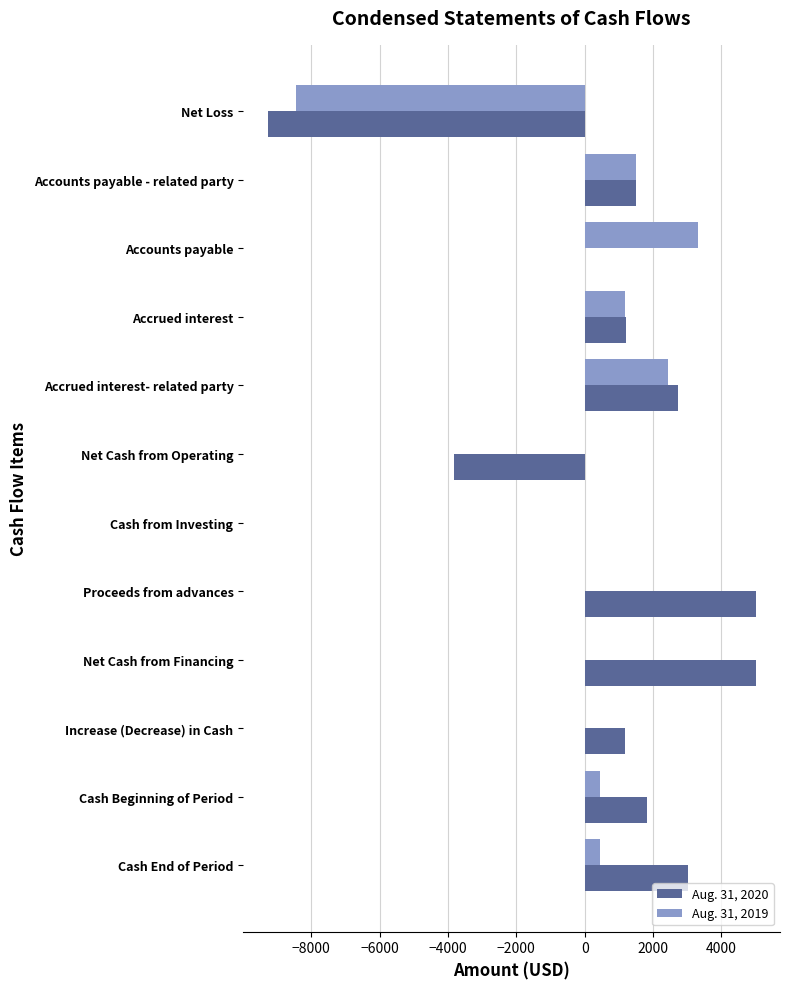

What is the greatest value displayed?

5000